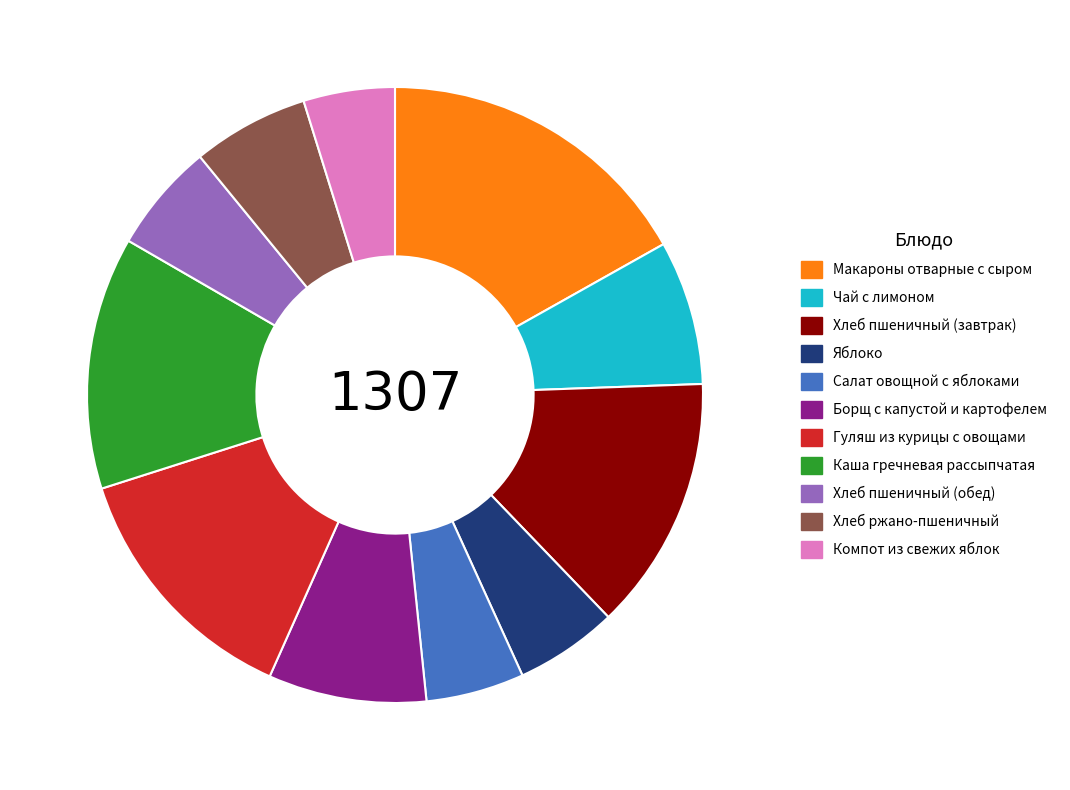

Is it true that Чай с лимоном is 8% of the pie?

True